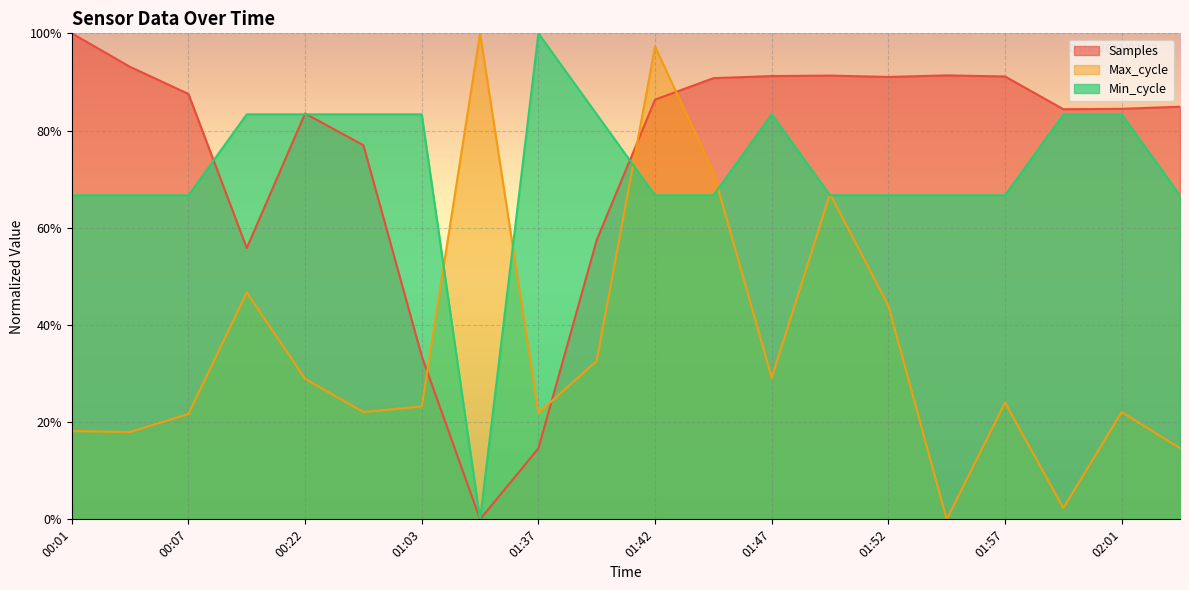

True or false: Samples and Min_cycle intersect in this chart.

True